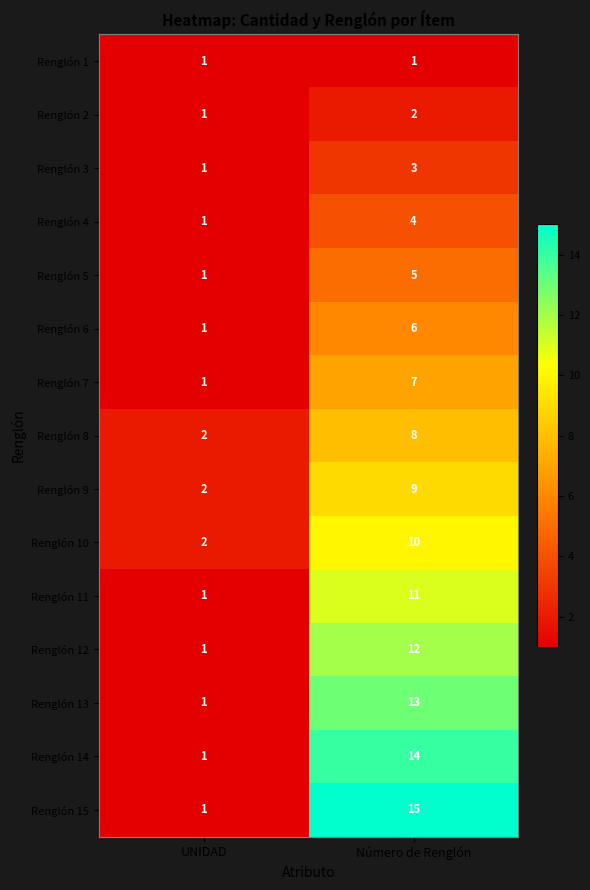

At which label does Renglón 7 reach its minimum?

UNIDAD